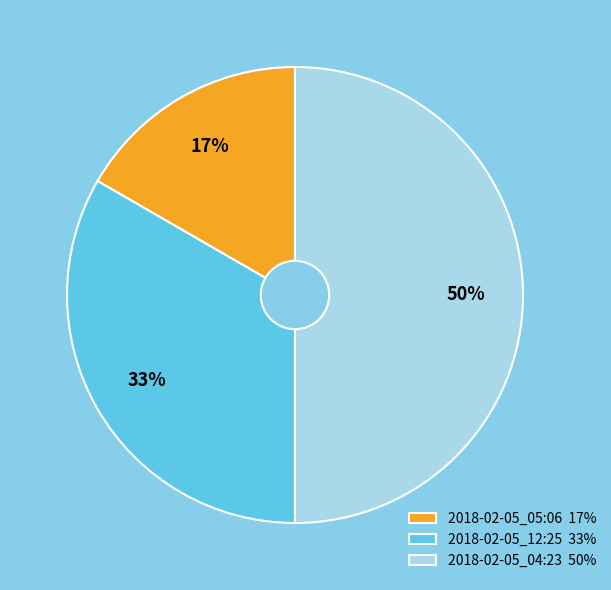

Between 2018-02-05_12:25 and 2018-02-05_04:23, which is larger?

2018-02-05_04:23